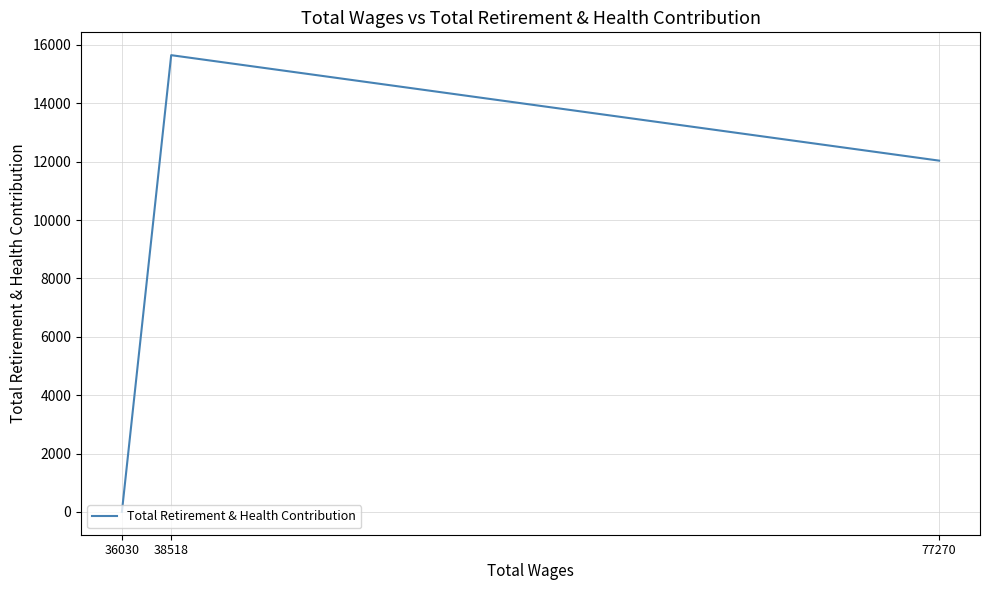

The chart shows a value of 0 at 36030. True or false?

True